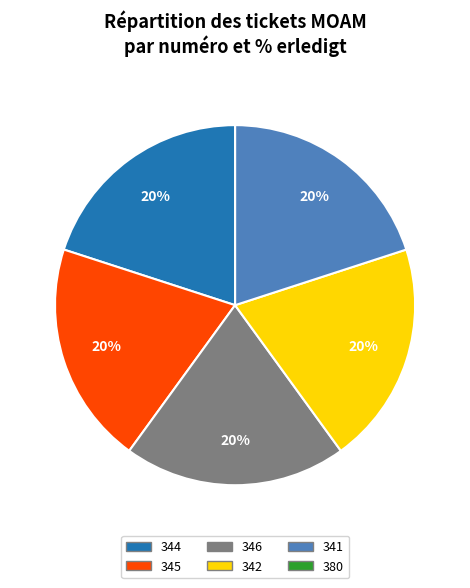

Combined, do 344 and 345 account for over 50%?

No